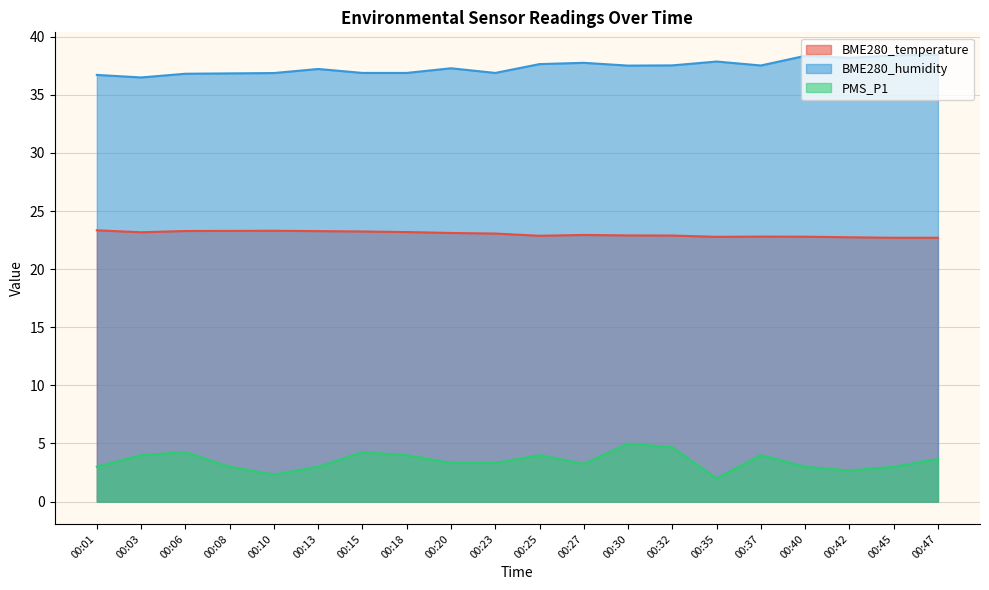

What is the value of the PMS_P1 point at the 18th from the left?

2.7